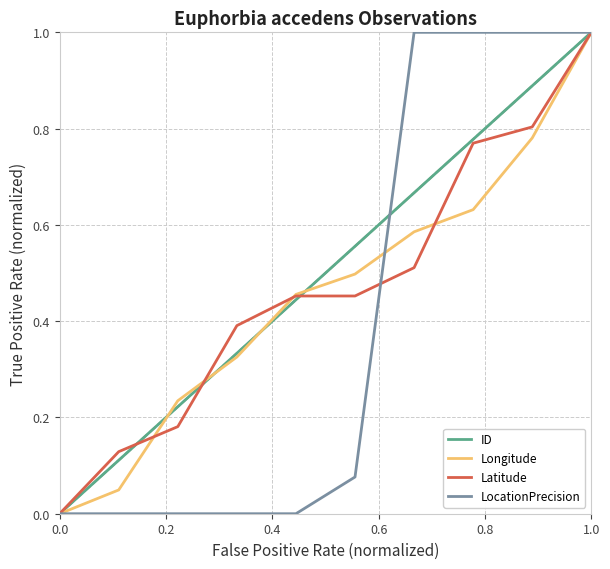

What is the highest value of the Longitude series?

1.0